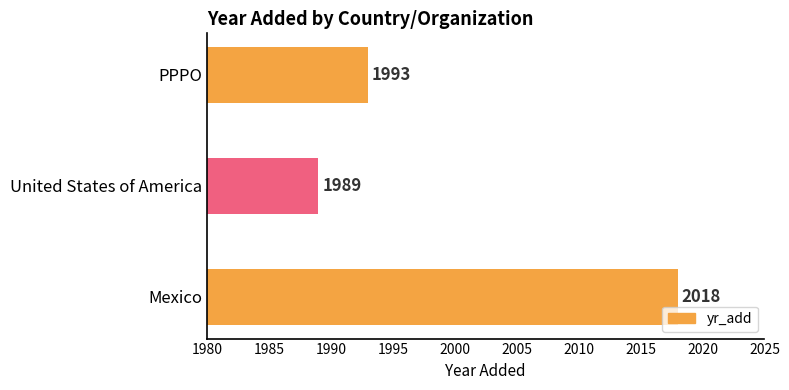

What is the change in value from Mexico to United States of America?

-29